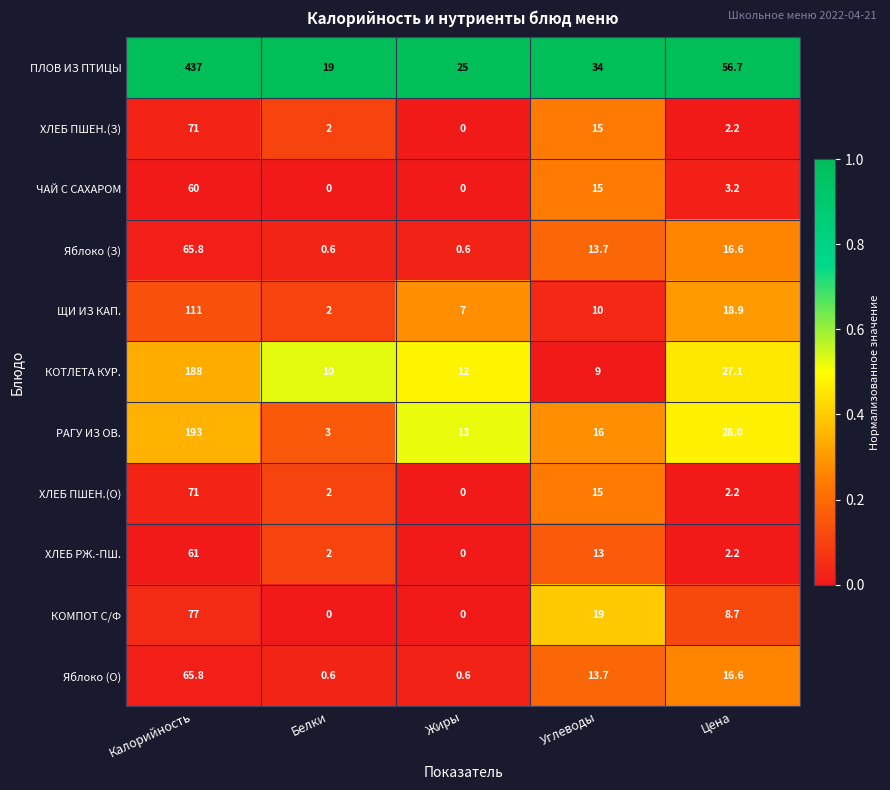

The value of ПЛОВ ИЗ ПТИЦЫ at Жиры is 25.0. True or false?

True